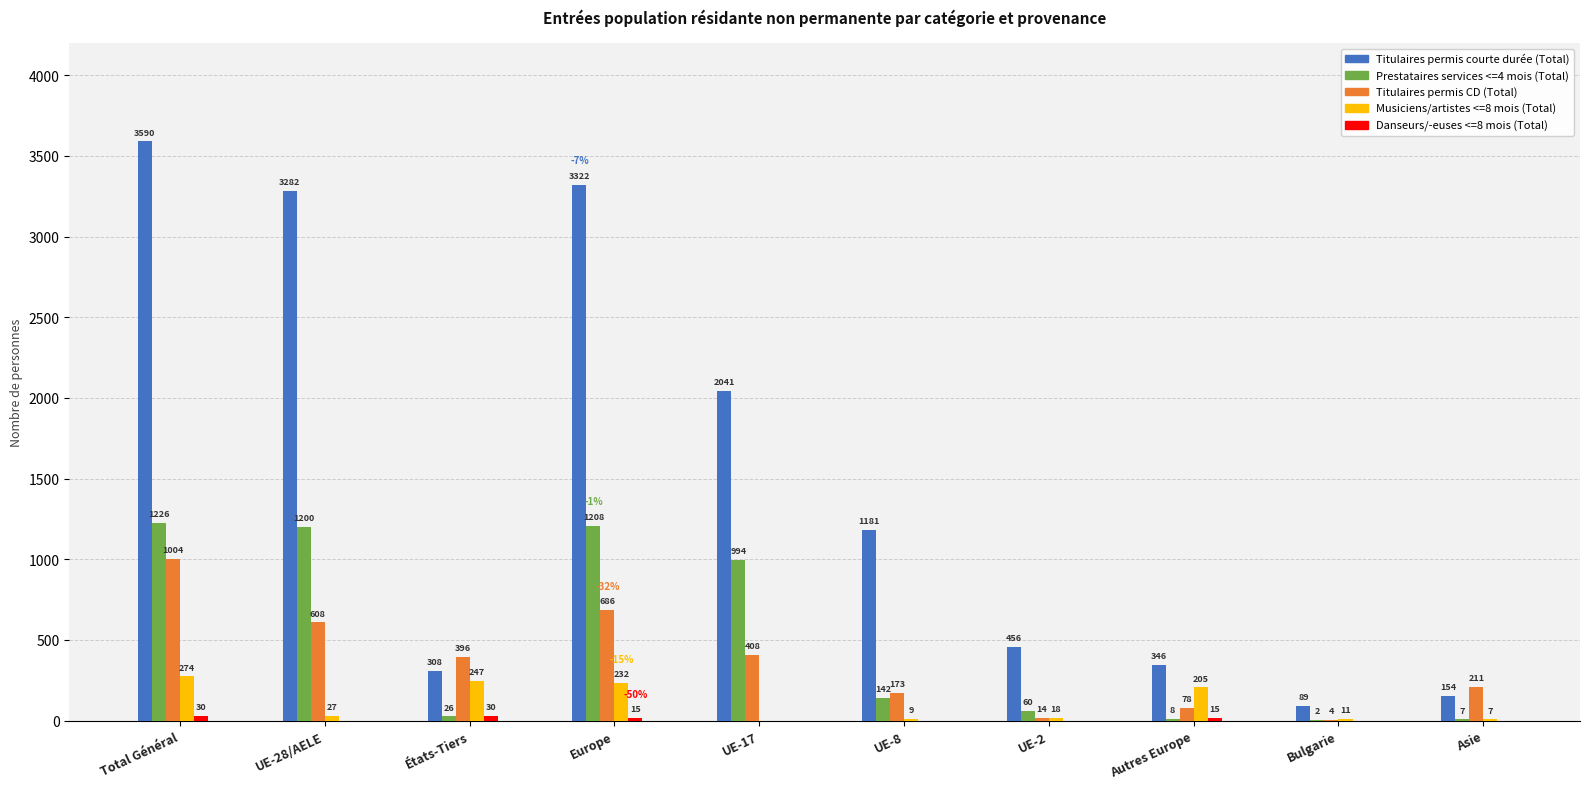

How many categories are shown in the chart?

10